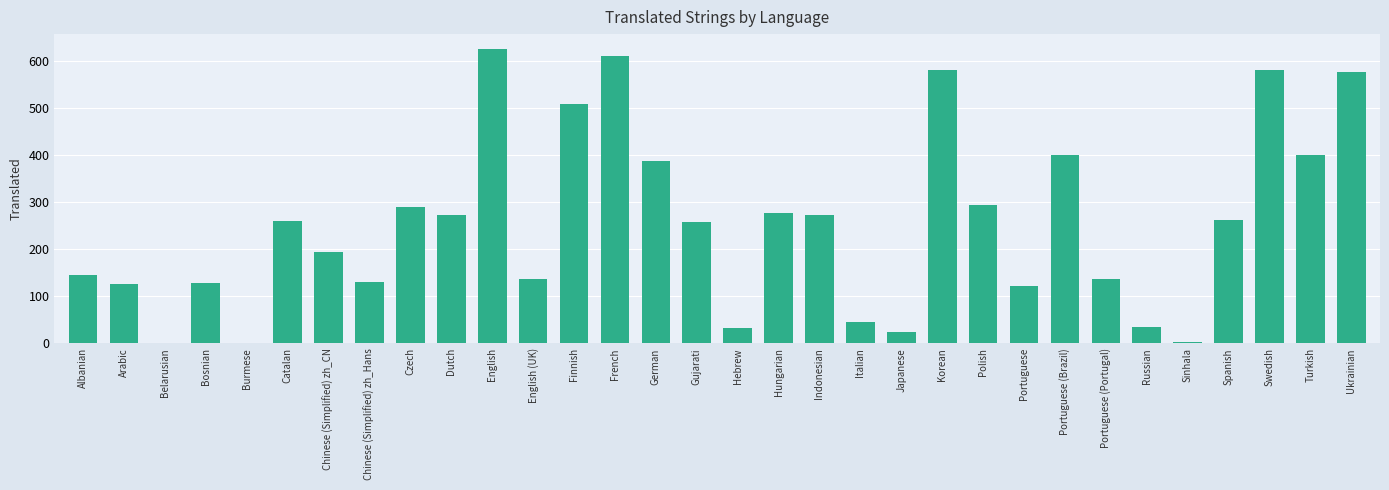

What is the greatest value displayed?

626